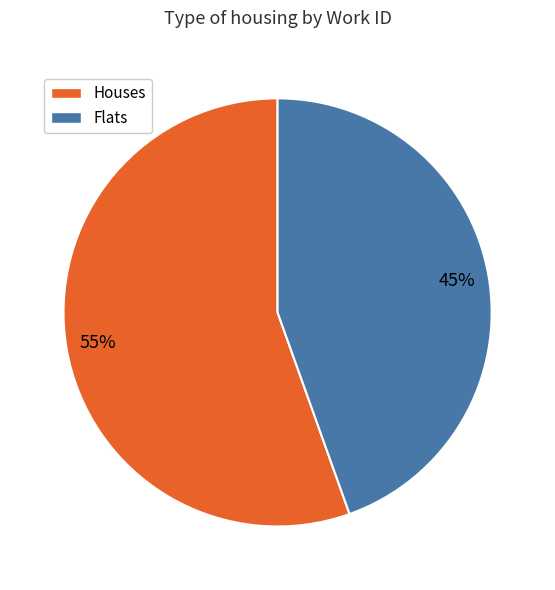

To the nearest percent, what is the average slice percentage?

50%